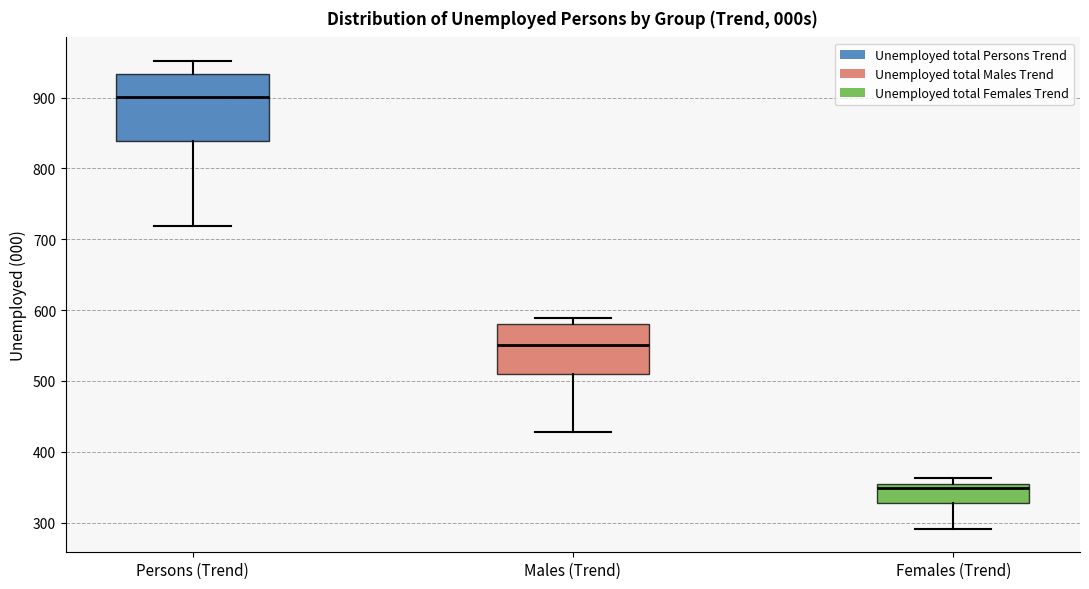

Reading left to right, transcribe this box plot: for each box, give where its median line is, the range the box spans, and where its two whiskers end, as read against the y-axis. The values are not printed on the chart, so give them approximately, as read against the axis.

Persons (Trend): median 900, box 840 to 930, whiskers 720 to 950
Males (Trend): median 550, box 510 to 580, whiskers 430 to 590
Females (Trend): median 350 (just below the box's upper edge), box 330 to 350, whiskers 290 to 360